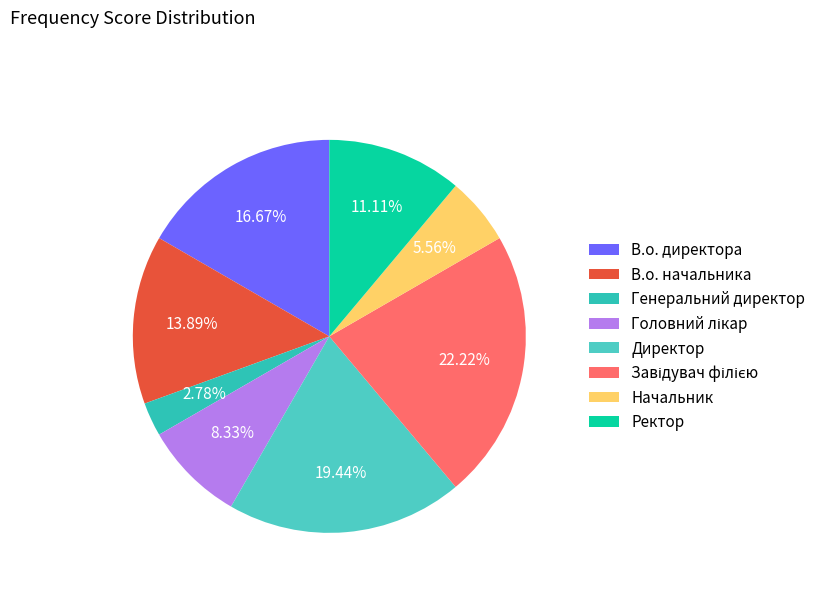

What percentage is NOT represented by Завідувач філією?

77.8%